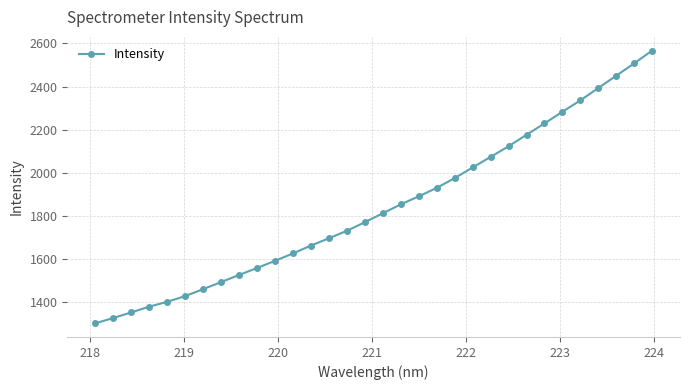

What is the average value?

1842.4